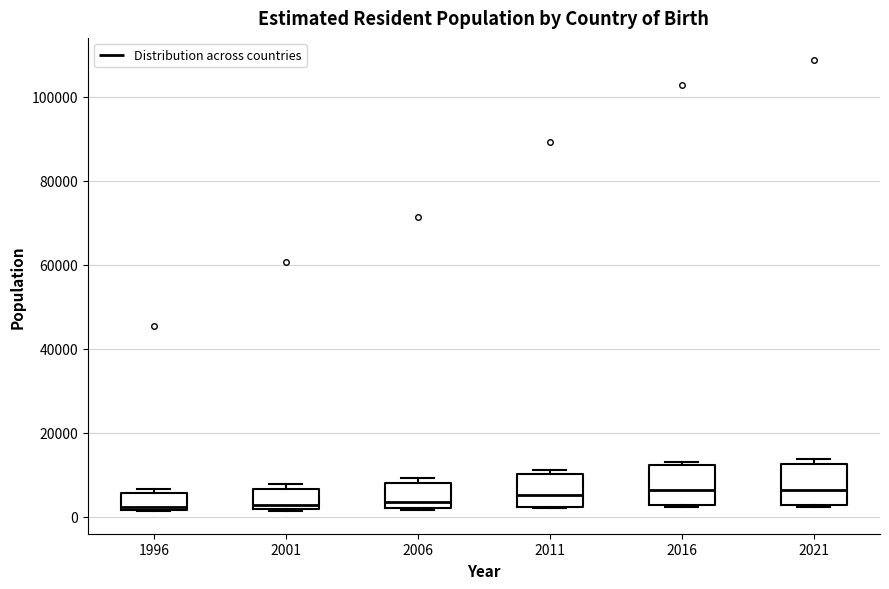

Reading left to right, read every box against the y-axis: the position of its median line, the range the box covers, and the ends of its whiskers. The values are not printed on the chart, so give them approximately, as read against the axis.

1996: median 2000 (just above the box's lower edge), box 2000 to 6000, whiskers 2000 to 6000 (just above the box's upper edge)
2001: median 2000 (just above the box's lower edge), box 2000 to 6000, whiskers 2000 to 8000
2006: median 4000, box 2000 to 8000, whiskers 2000 to 10000
2011: median 6000, box 2000 to 10000, whiskers 2000 to 12000
2016: median 6000, box 2000 to 12000, whiskers 2000 to 14000
2021: median 6000, box 2000 to 12000, whiskers 2000 to 14000